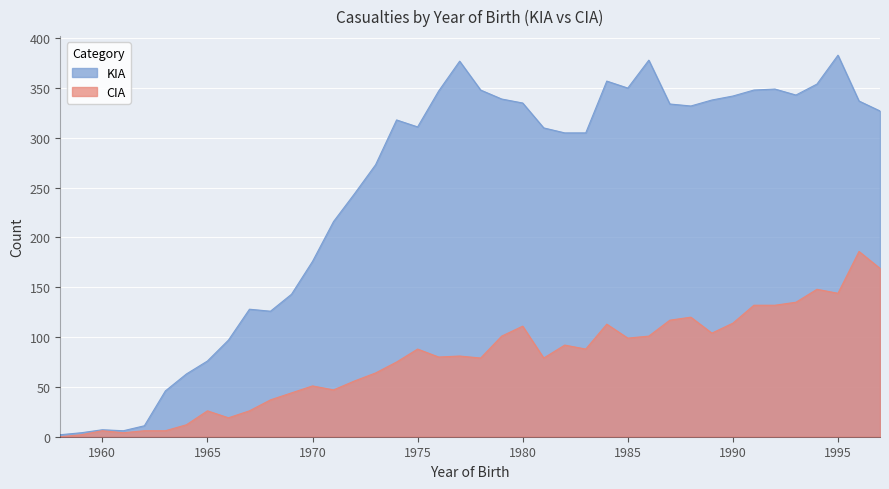

At which category does KIA reach its first local peak?

1960